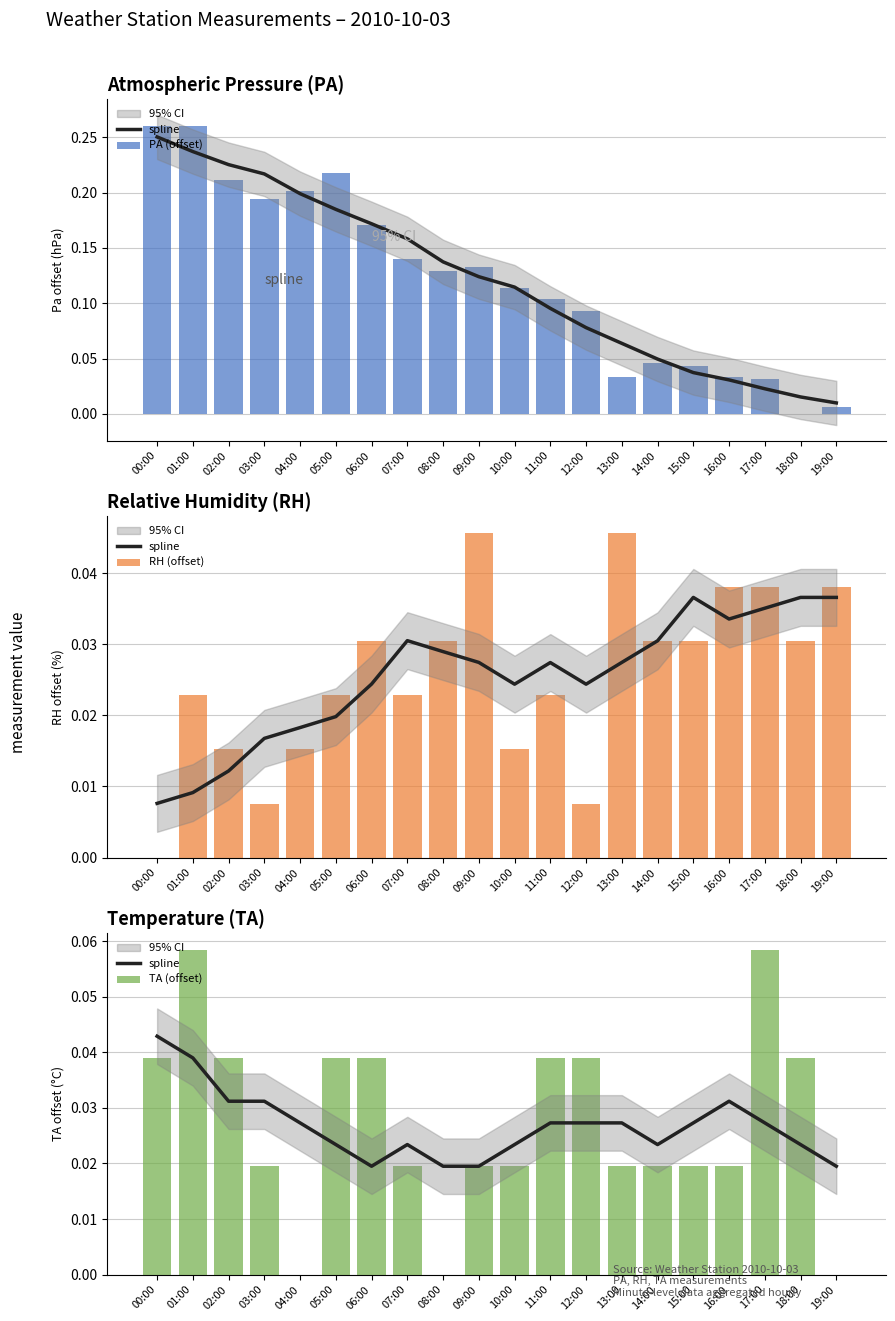

Is it true that spline equals 0.0 at 02:00?

False